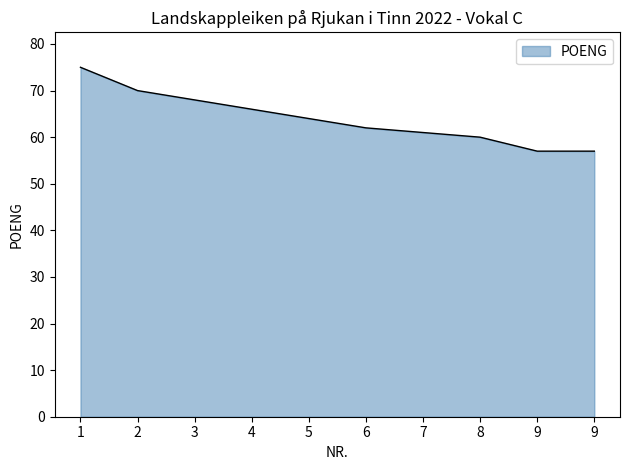

Rank the categories by value from lowest to highest.

9, 9, 8, 7, 6, 5, 4, 3, 2, 1